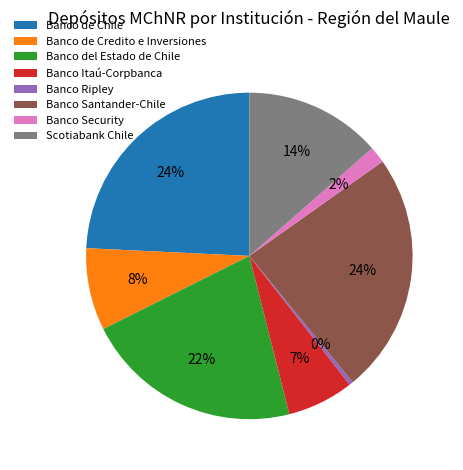

How many segments does this pie chart have?

8